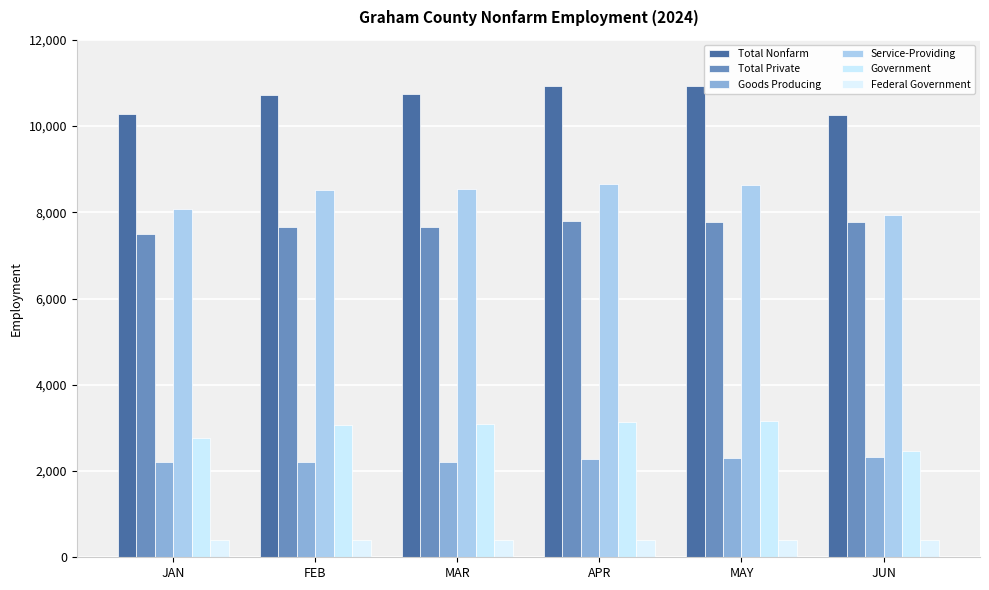

What is the minimum value shown in the chart?

400